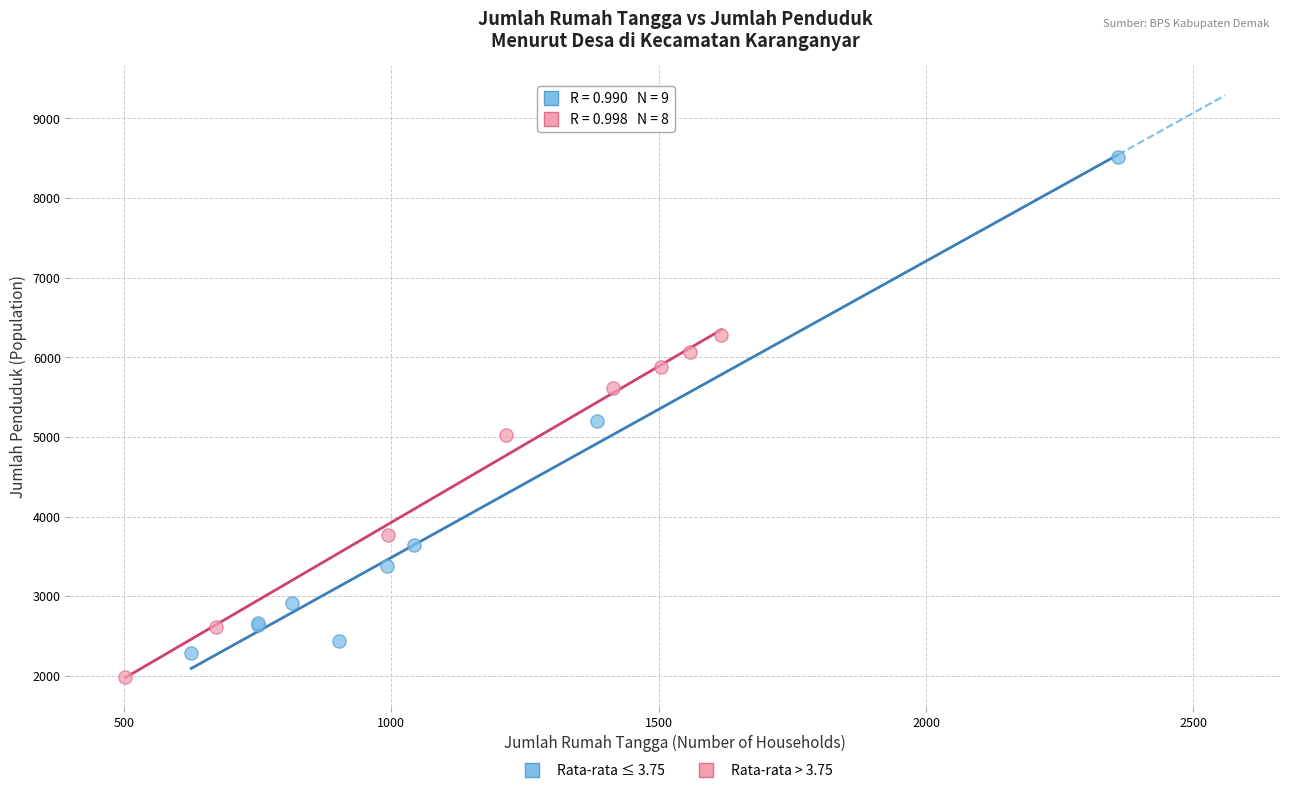

Which series has the largest Y range (max minus min)?

Rata-rata ≤ 3.75